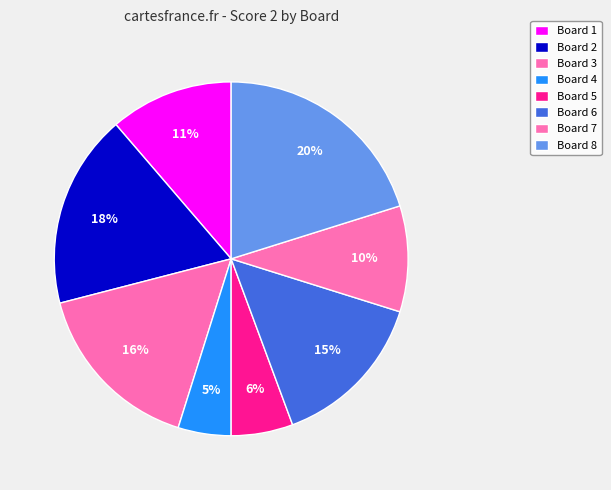

Is it true that Board 8 is 14% of the pie?

False